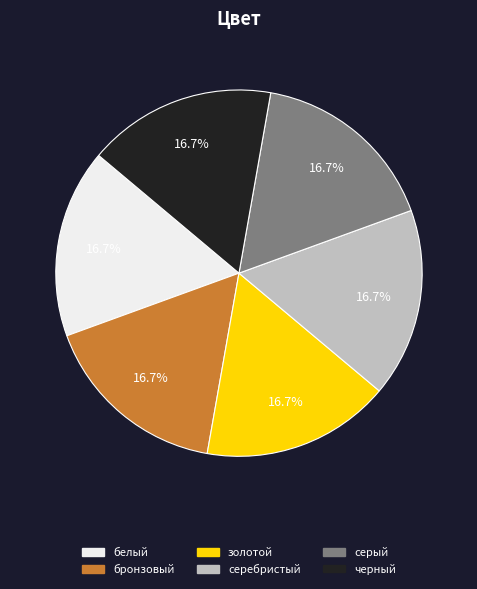

How many slices are in this pie chart?

6